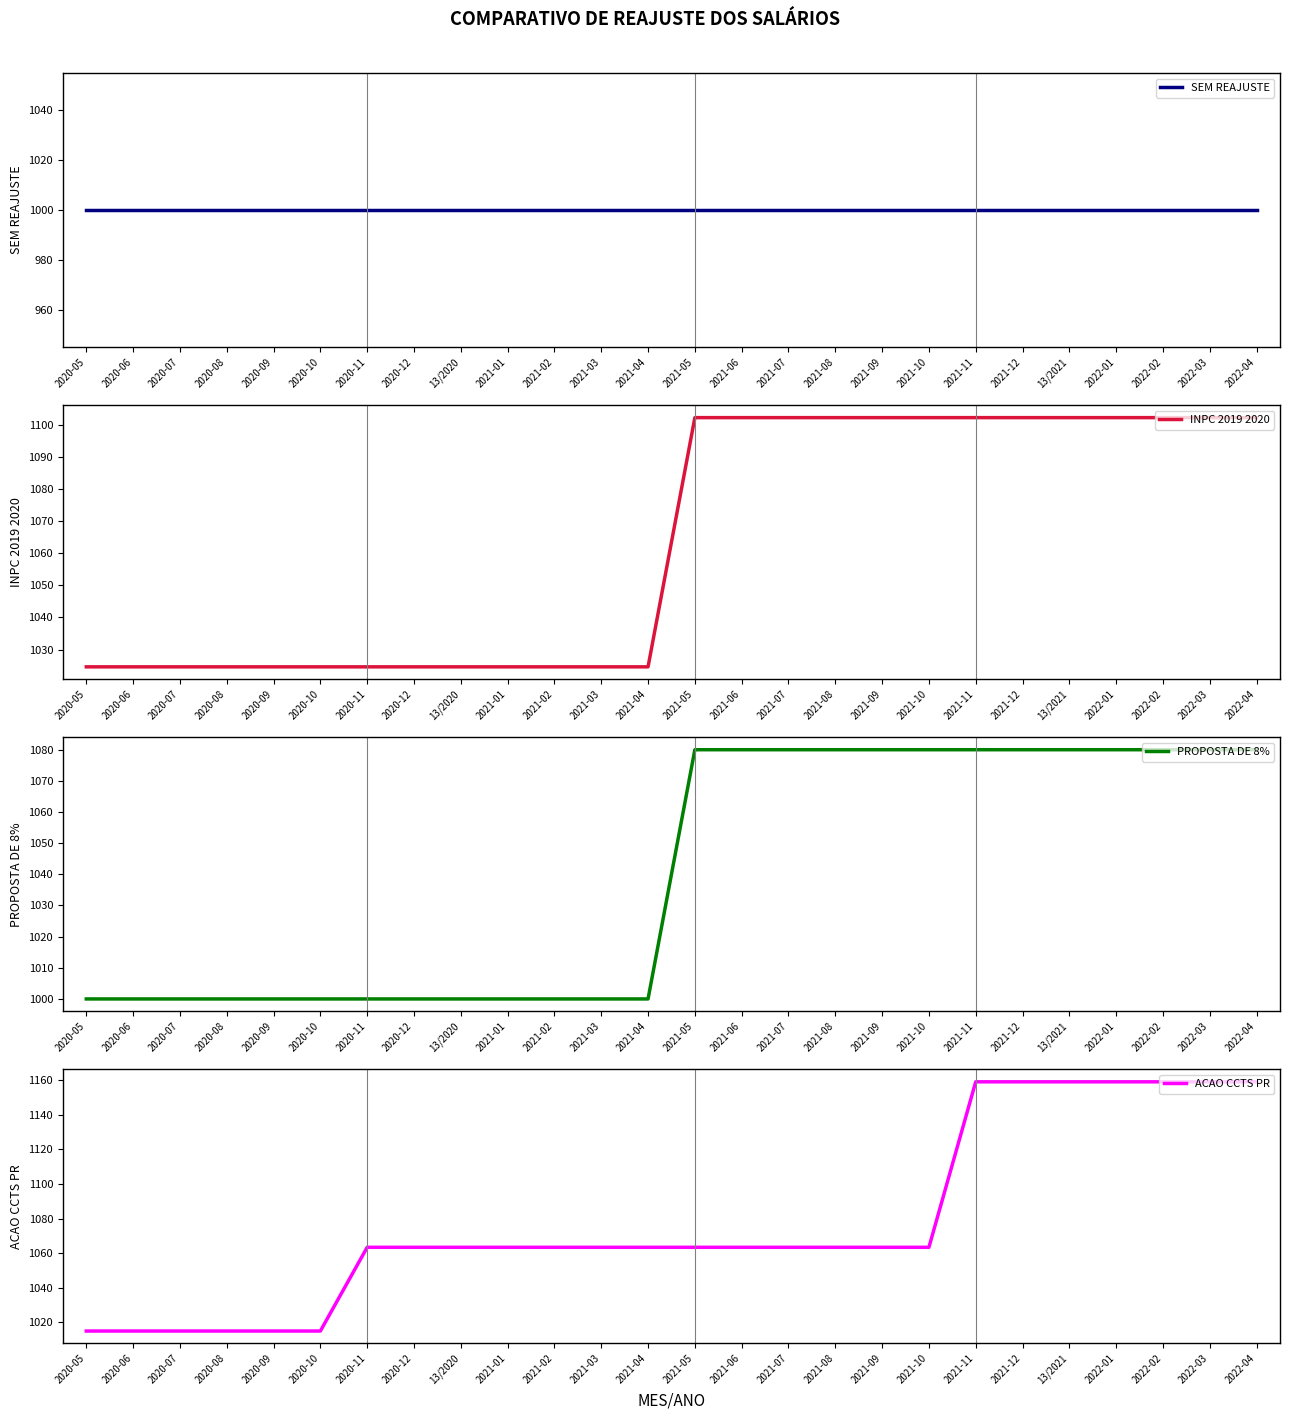

List the labels in order of PROPOSTA DE 8% value, largest first.

2021-05, 2021-06, 2021-07, 2021-08, 2021-09, 2021-10, 2021-11, 2021-12, 13/2021, 2022-01, 2022-02, 2022-03, 2022-04, 2020-05, 2020-06, 2020-07, 2020-08, 2020-09, 2020-10, 2020-11, 2020-12, 13/2020, 2021-01, 2021-02, 2021-03, 2021-04